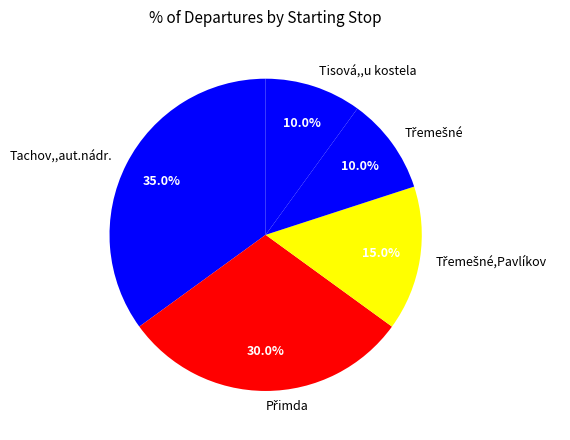

Does any single category account for the majority?

No